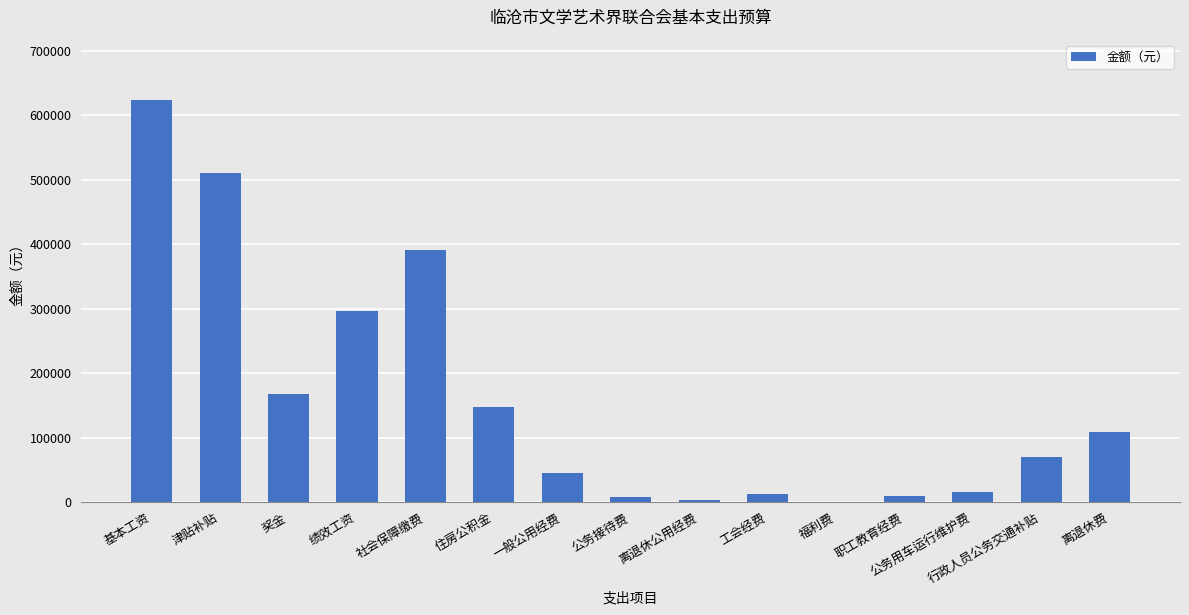

At which label is the value closest to 311943?

绩效工资